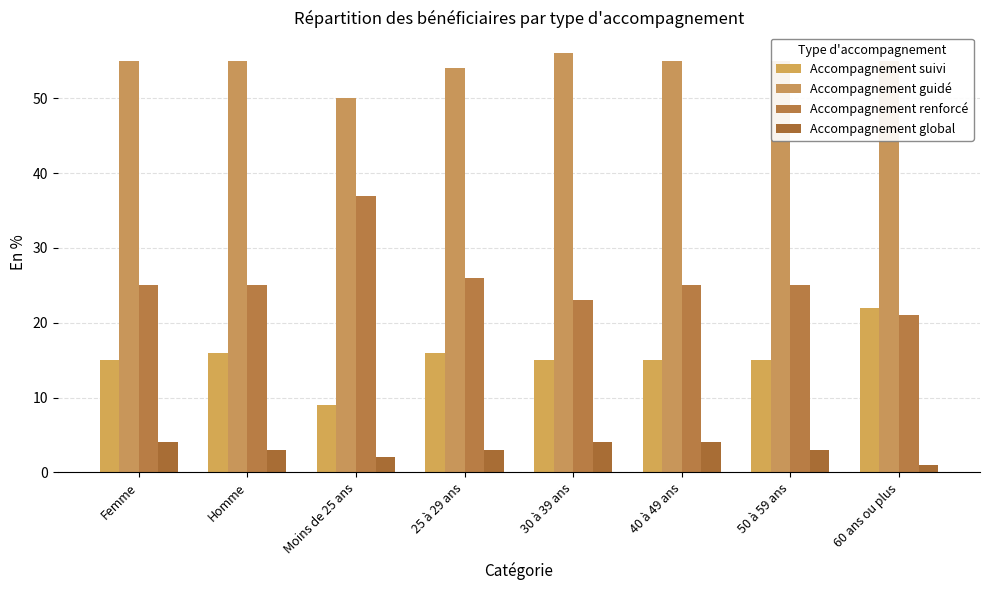

Where does the Accompagnement suivi series first go above 15?

Homme